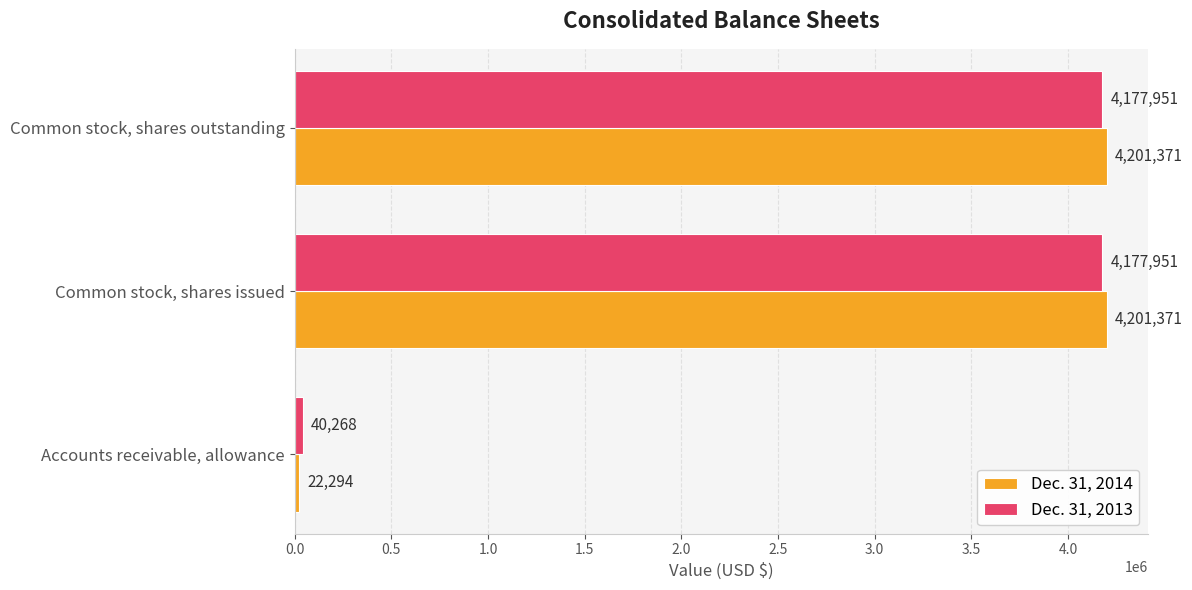

Rank the series at Common stock, shares outstanding from highest to lowest value.

Dec. 31, 2014, Dec. 31, 2013